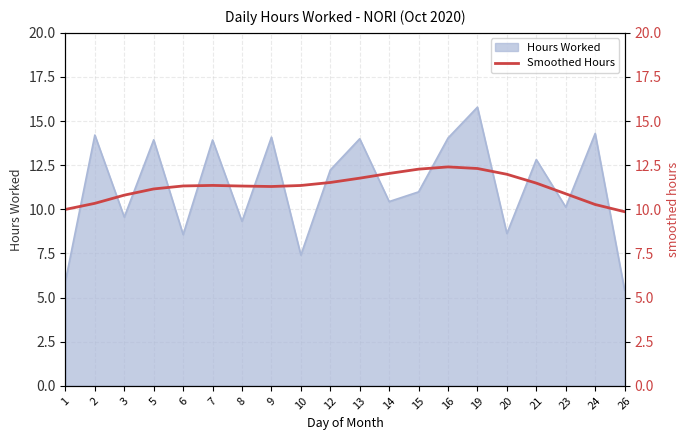

At which label does Hours Worked reach its minimum?

26